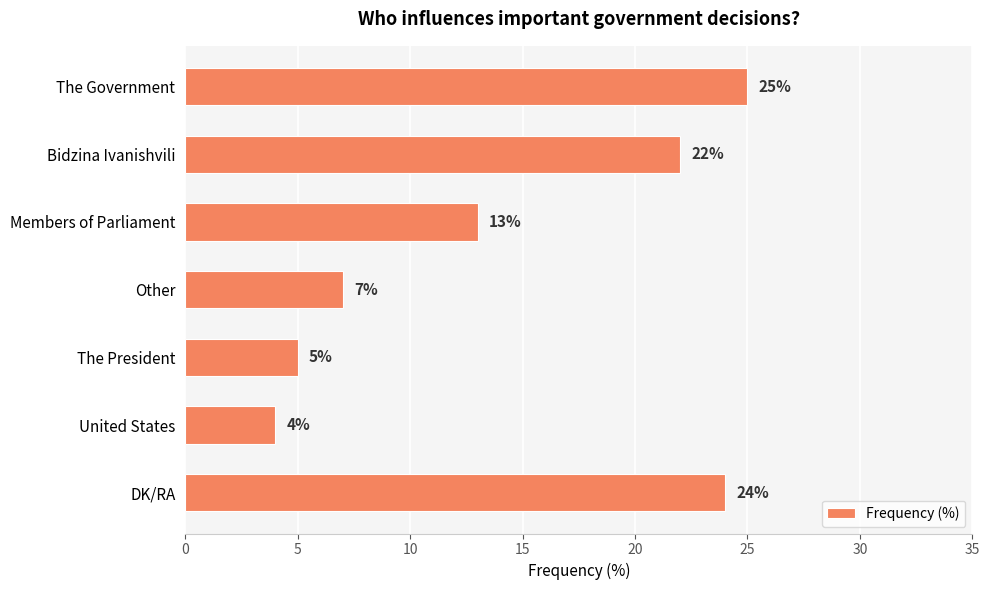

Which label corresponds to the smallest value in the chart?

United States